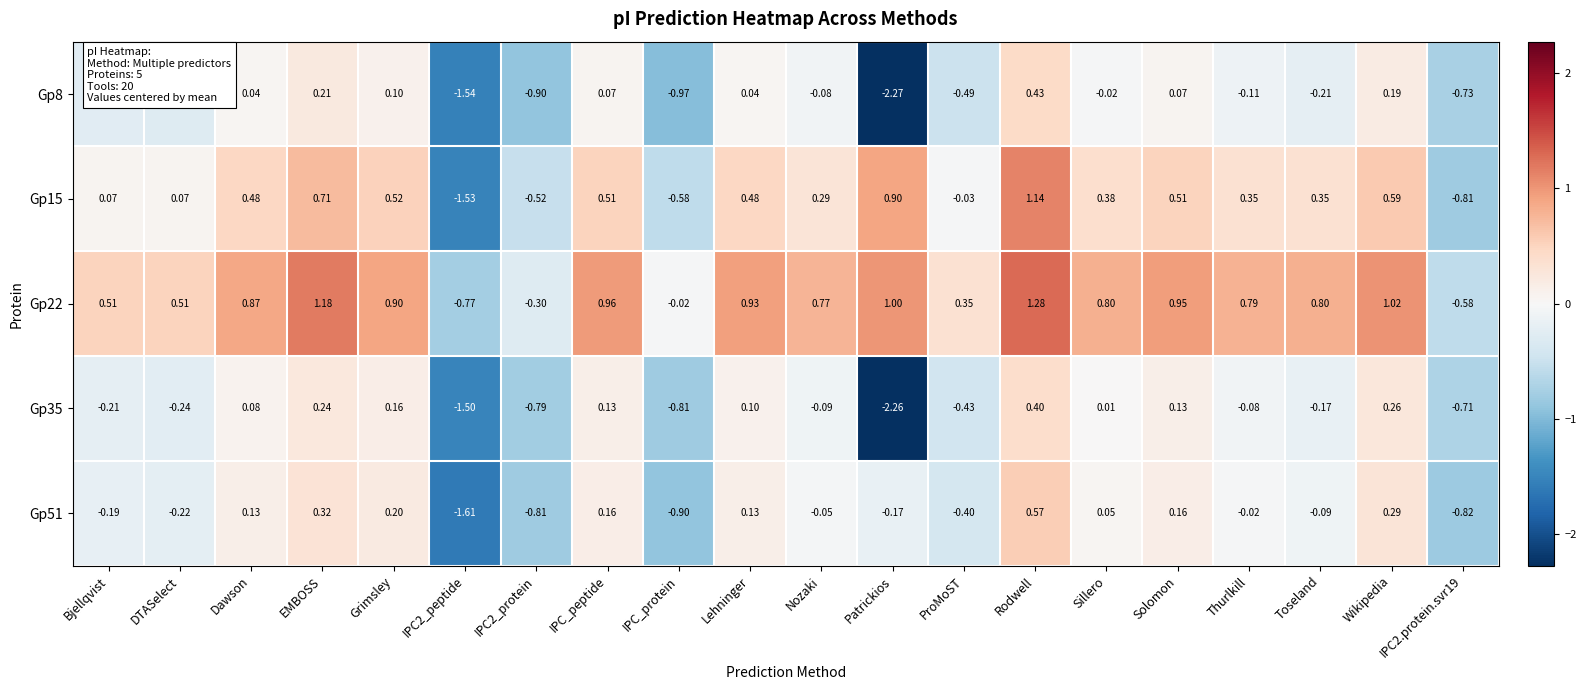

At which label does Gp8 first exceed 0?

Dawson